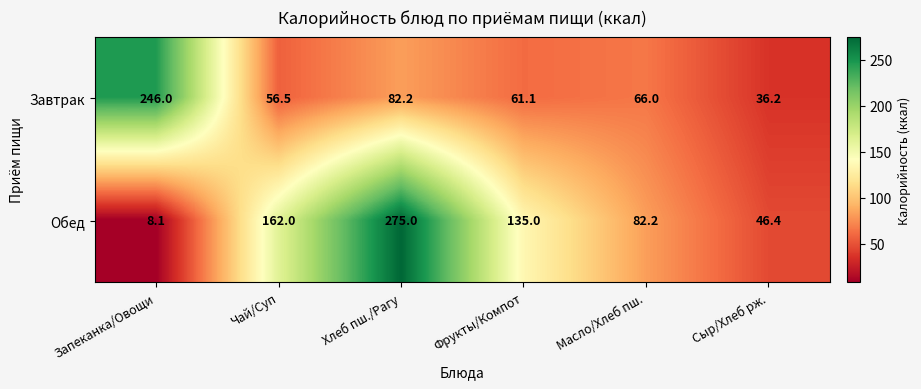

What is the total value across all series at Хлеб пш./Рагу?

357.2